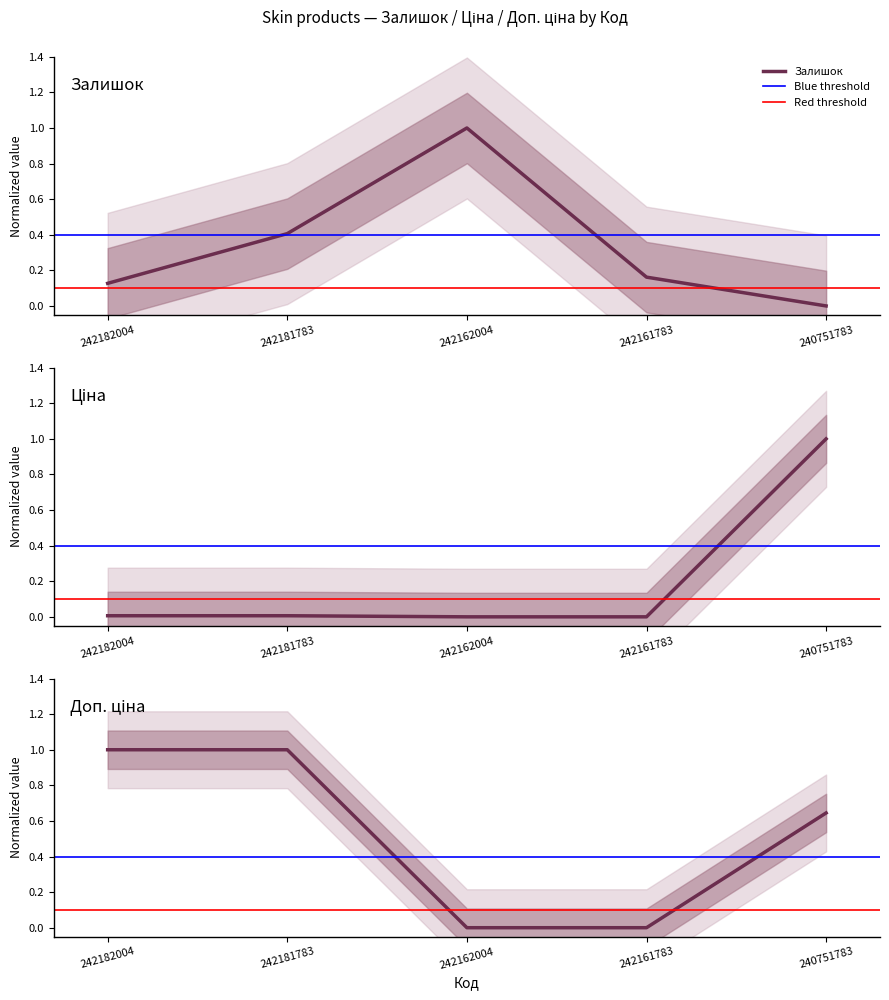

After their last crossing, which series has the higher values: Залишок or Доп. ціна?

Доп. ціна